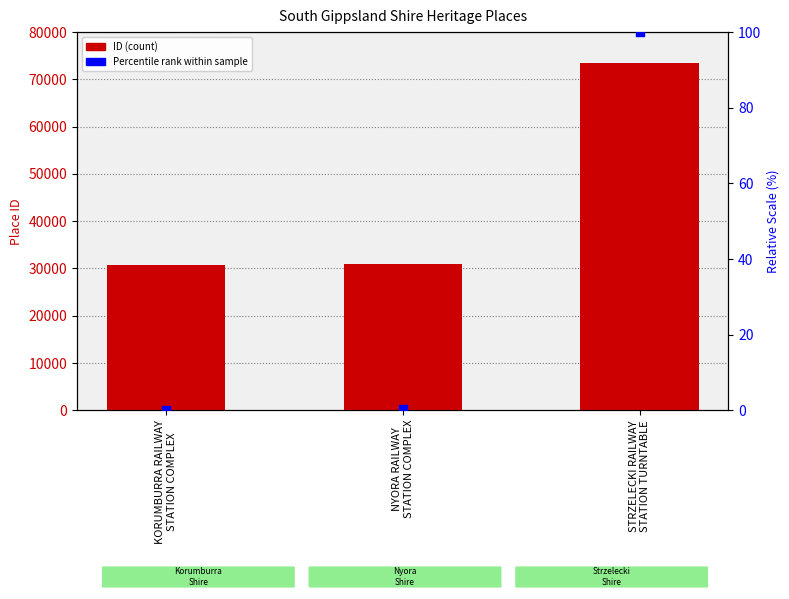

Which series has the widest spread of Y values?

ID